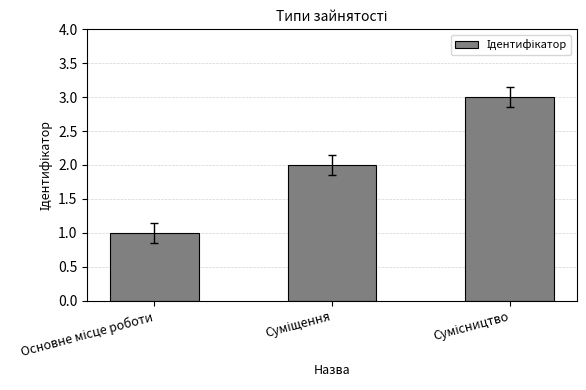

What is the maximum value shown in the chart?

3